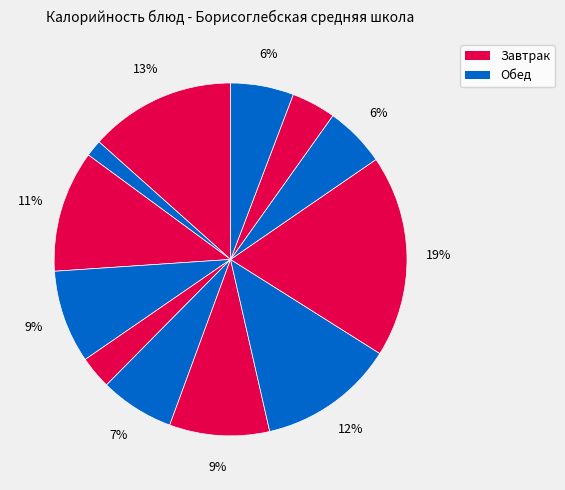

How many slices are in this pie chart?

12